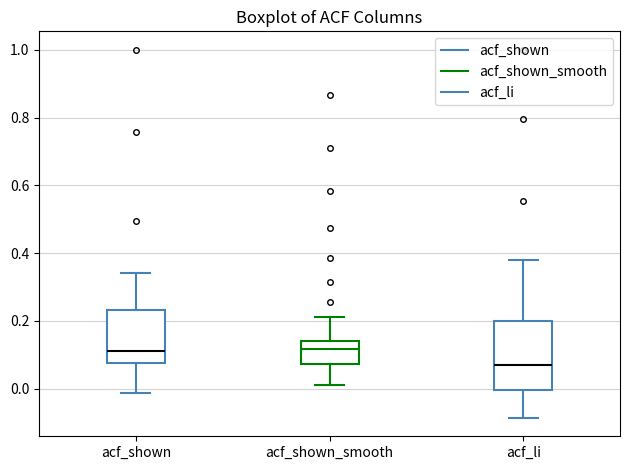

Reading left to right, transcribe this box plot: for each box, give where its median line is, the range the box spans, and where its two whiskers end, as read against the y-axis. The values are not printed on the chart, so give them approximately, as read against the axis.

acf_shown: median 0.12, box 0.08 to 0.24, whiskers -0.02 to 0.34
acf_shown_smooth: median 0.12, box 0.08 to 0.14, whiskers 0.02 to 0.22
acf_li: median 0.06, box 0.00 to 0.20, whiskers -0.08 to 0.38